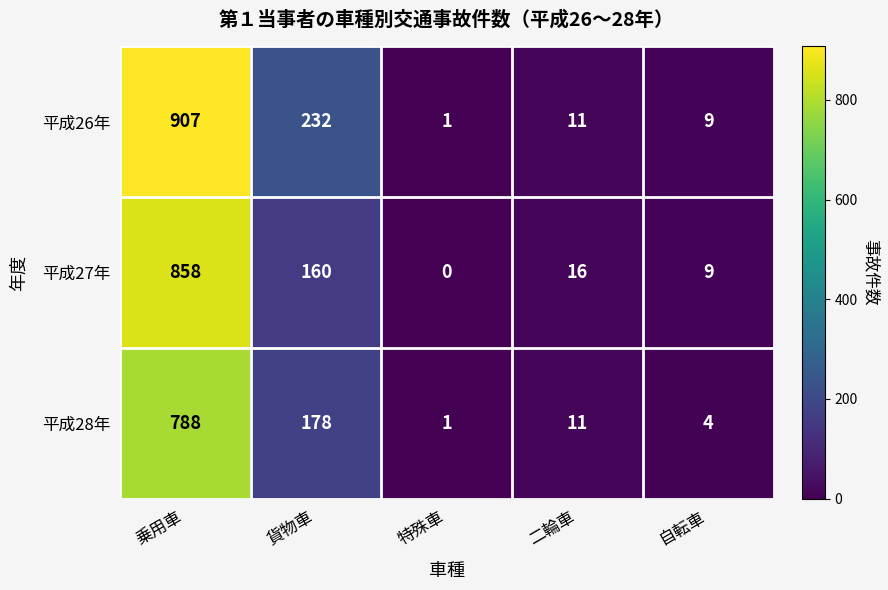

How many series are shown in this chart?

3